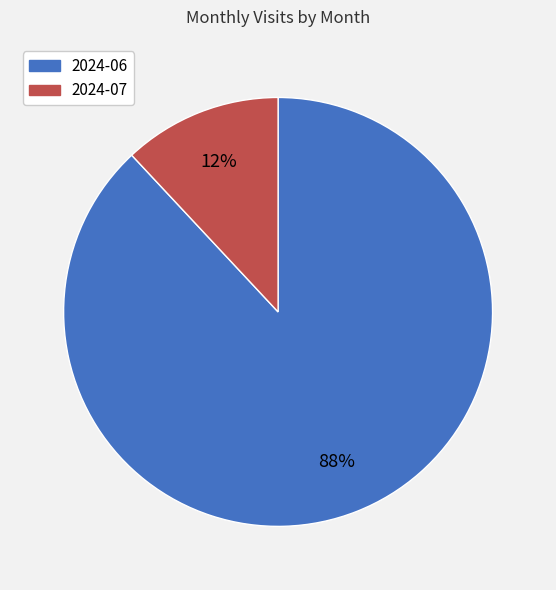

The 2024-07 slice represents 3% of the pie. True or false?

False